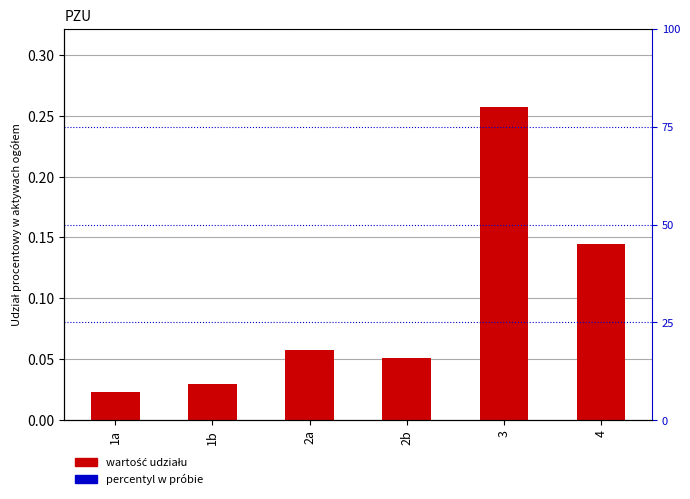

The chart shows a value of 0.0 at 1b. True or false?

True